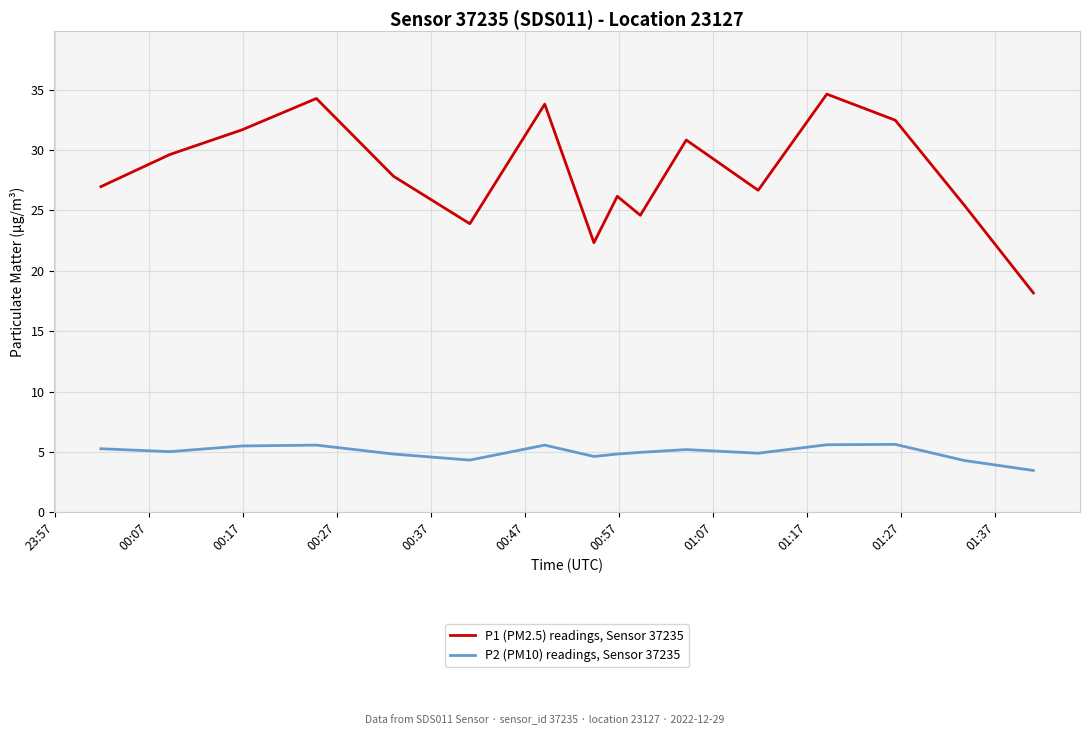

What is the maximum value shown in the chart?

34.6